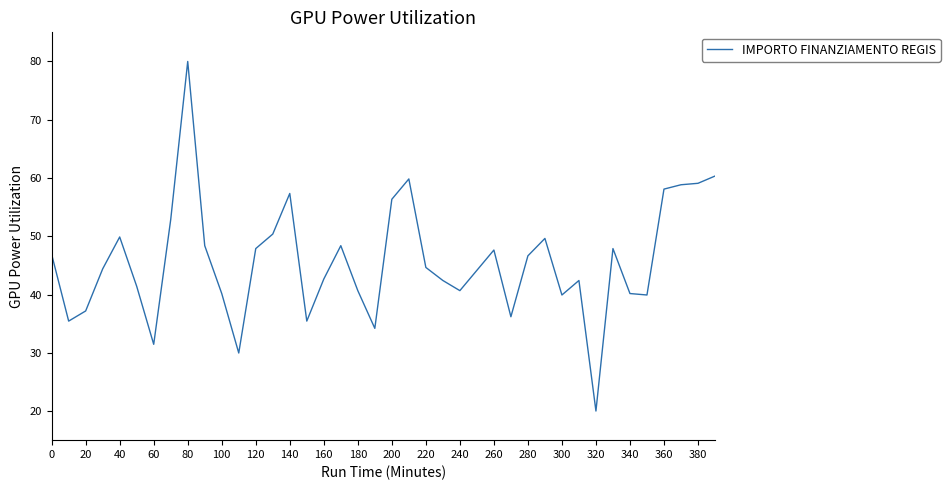

What is the maximum value shown in the chart?

80.0